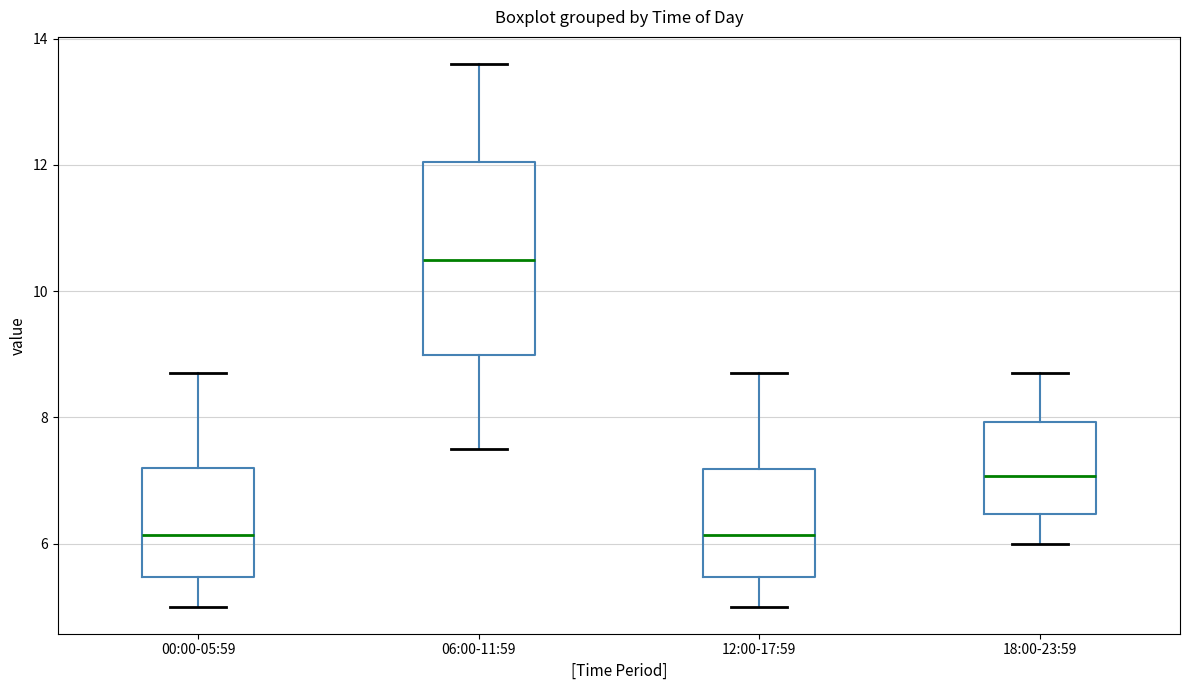

Reading left to right, read every box against the y-axis: the position of its median line, the range the box covers, and the ends of its whiskers. The values are not printed on the chart, so give them approximately, as read against the axis.

00:00-05:59: median 6.2, box 5.4 to 7.2, whiskers 5.0 to 8.8
06:00-11:59: median 10.6, box 9.0 to 12.0, whiskers 7.6 to 13.6
12:00-17:59: median 6.2, box 5.4 to 7.2, whiskers 5.0 to 8.8
18:00-23:59: median 7.0, box 6.4 to 8.0, whiskers 6.0 to 8.8